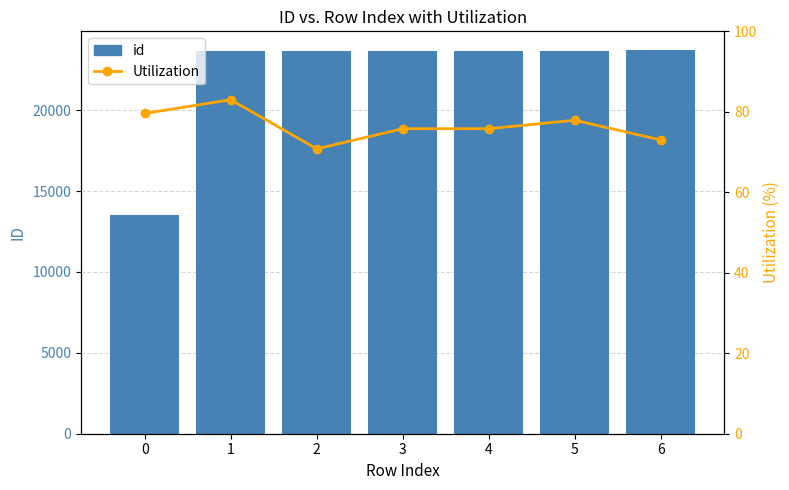

Read the Utilization value at 2.

70.8